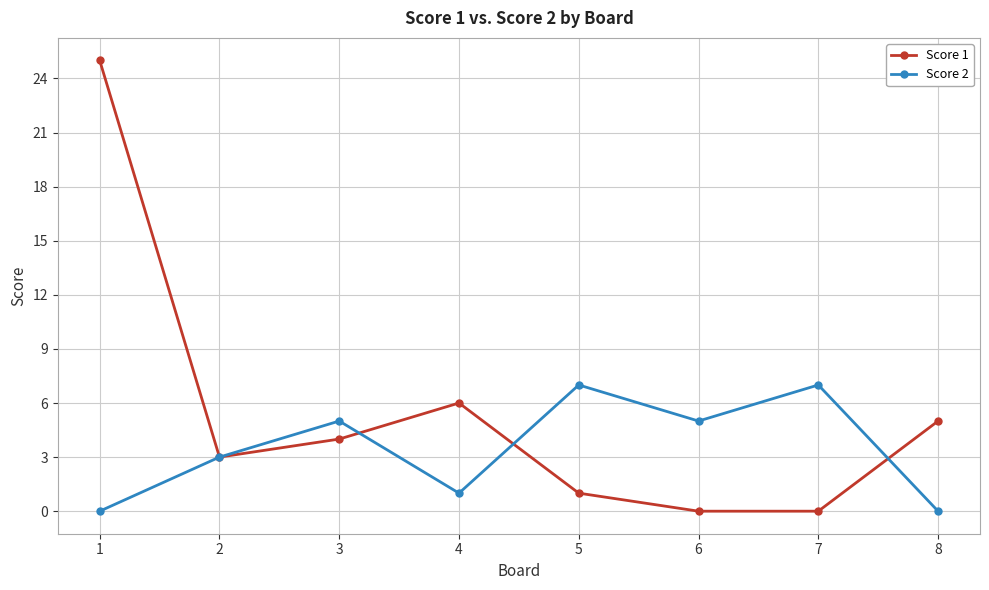

Is the value of Score 1 at 4 greater than the value of Score 2 at 5?

No